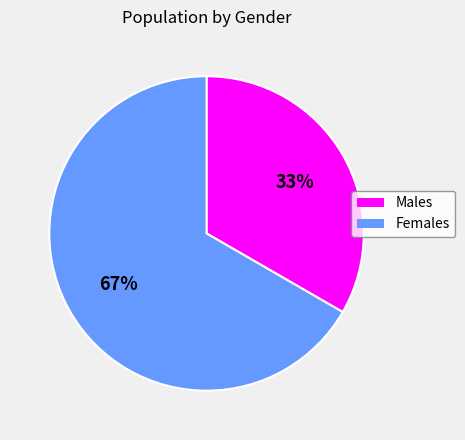

Does any single category account for the majority?

Yes